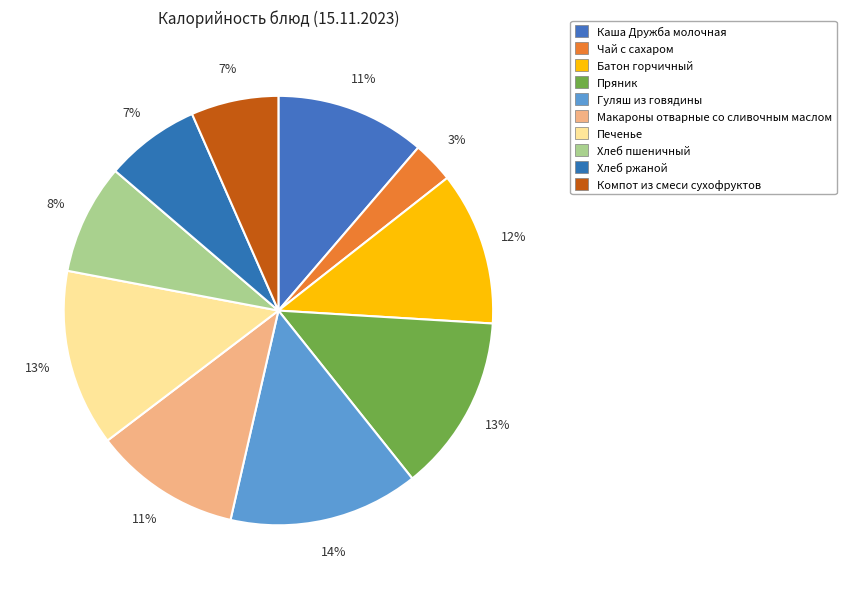

Is there any slice that represents more than half of the pie?

No